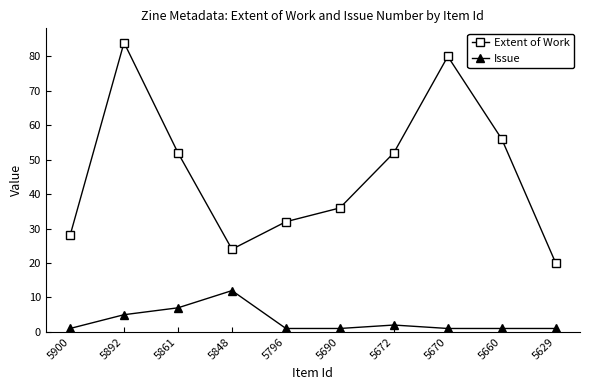

Reading left to right, what are all the values shown in this chart?

Extent of Work: 28	84	52	24	32	36	52	80	56	20
Issue: 1	5	7	12	1	1	2	1	1	1